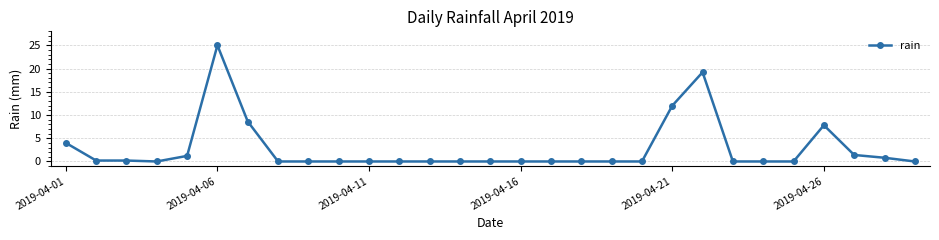

How many series are shown in this chart?

1